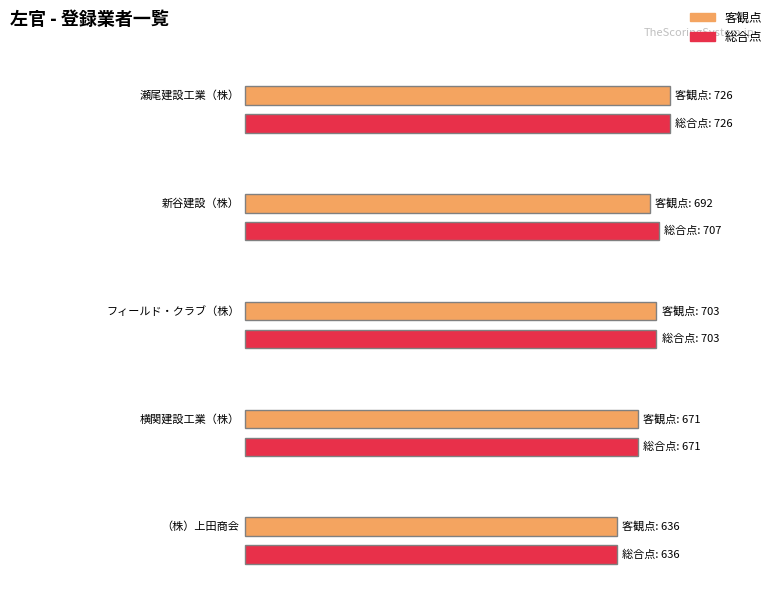

True or false: 総合点 has a value of 671 at 横関建設工業（株）.

True